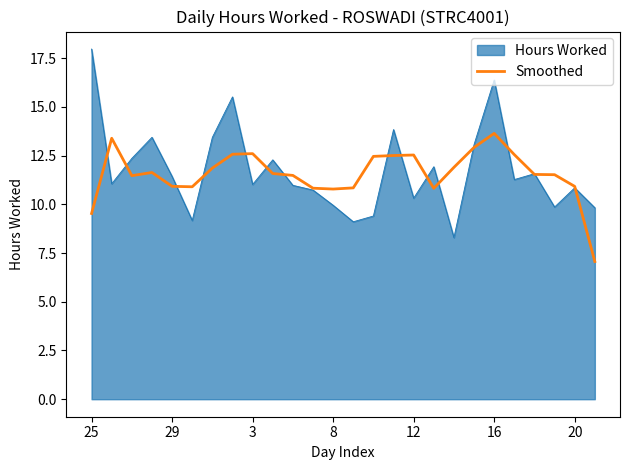

How many lines are shown in the chart?

2